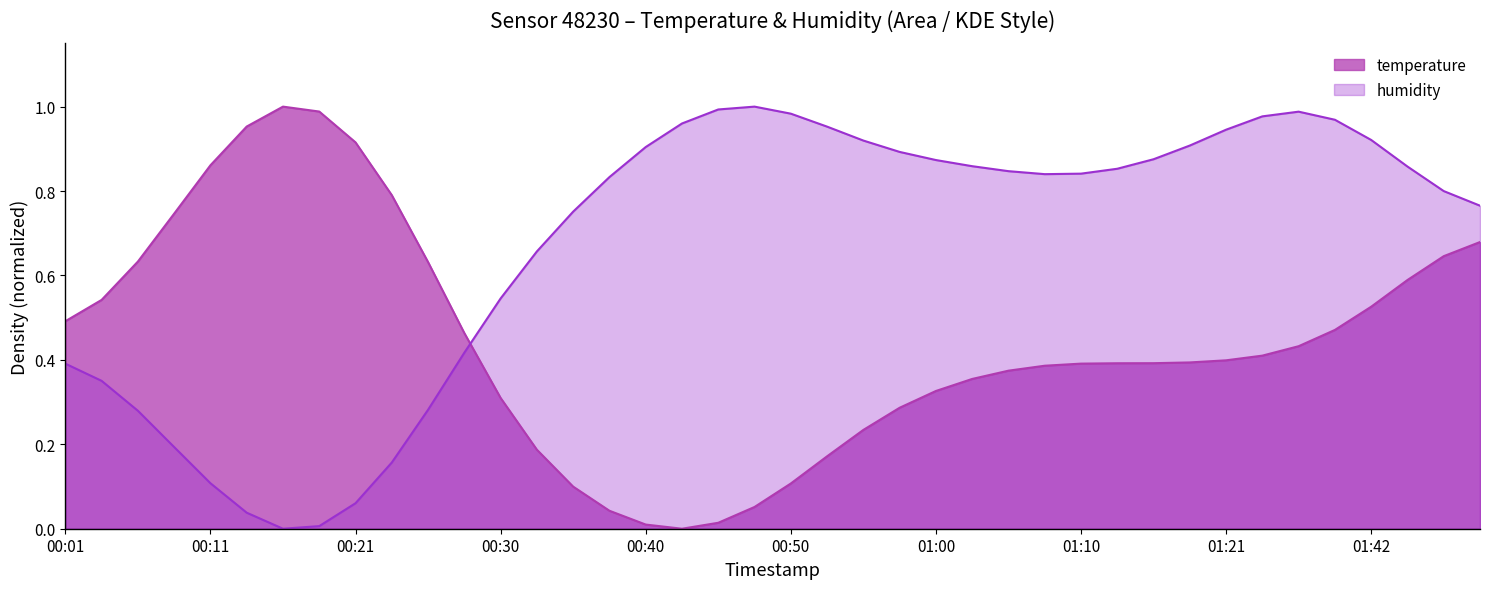

Rank the series by their maximum value, from lowest to highest.

temperature, humidity